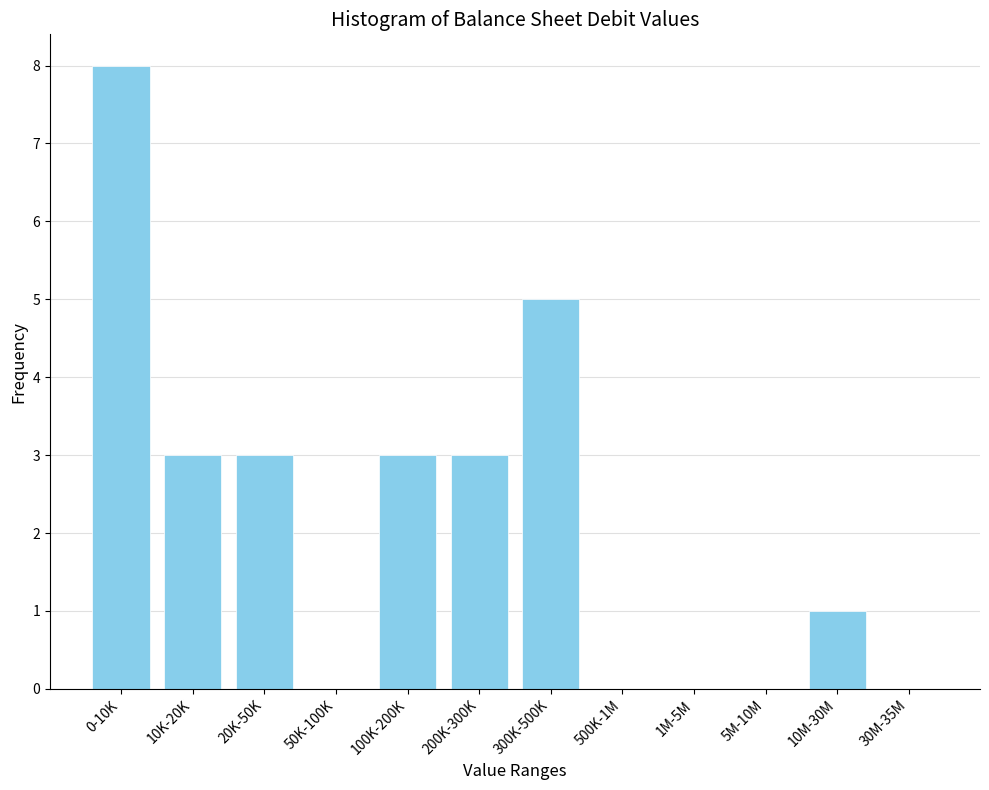

Reading left to right, what are all the values shown in this chart?

0-10K=8	10K-20K=3	20K-50K=3	50K-100K=0	100K-200K=3	200K-300K=3	300K-500K=5	500K-1M=0	1M-5M=0	5M-10M=0	10M-30M=1	30M-35M=0